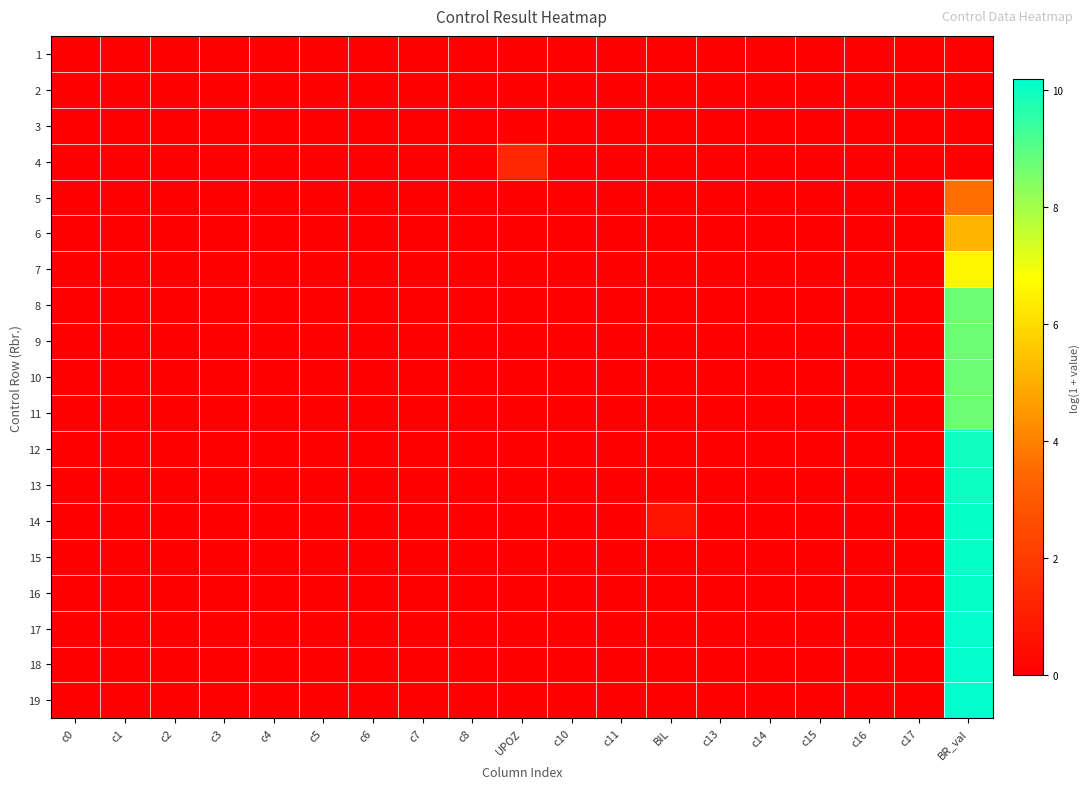

At which category does the chart reach its minimum across all series?

c0